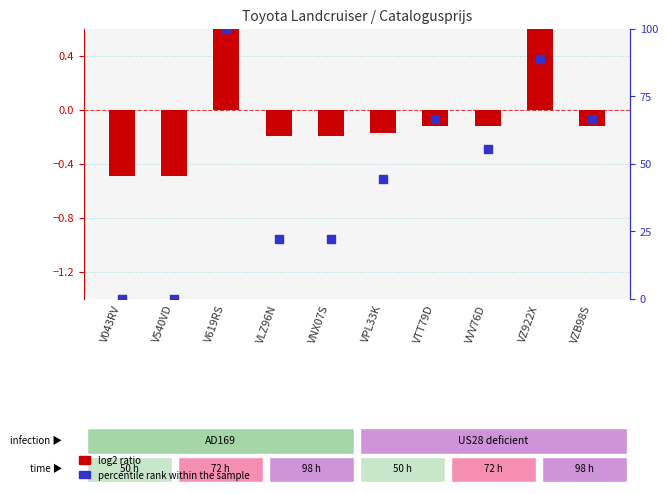

Which series contains the lowest Y value?

log2 ratio